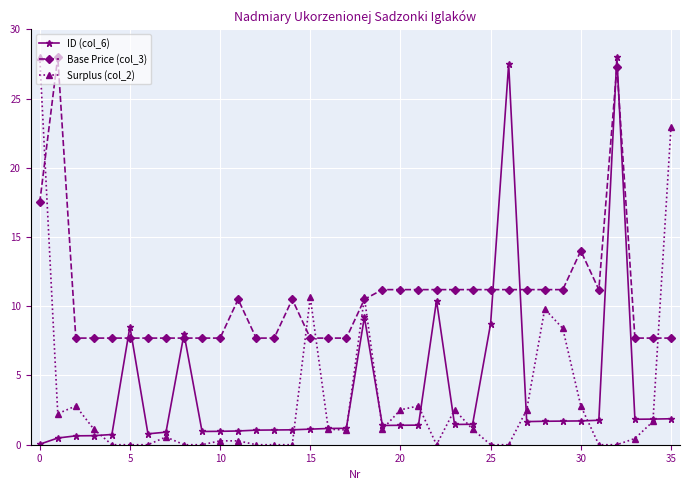

What is the highest value of the Surplus (col_2) series?

28.0